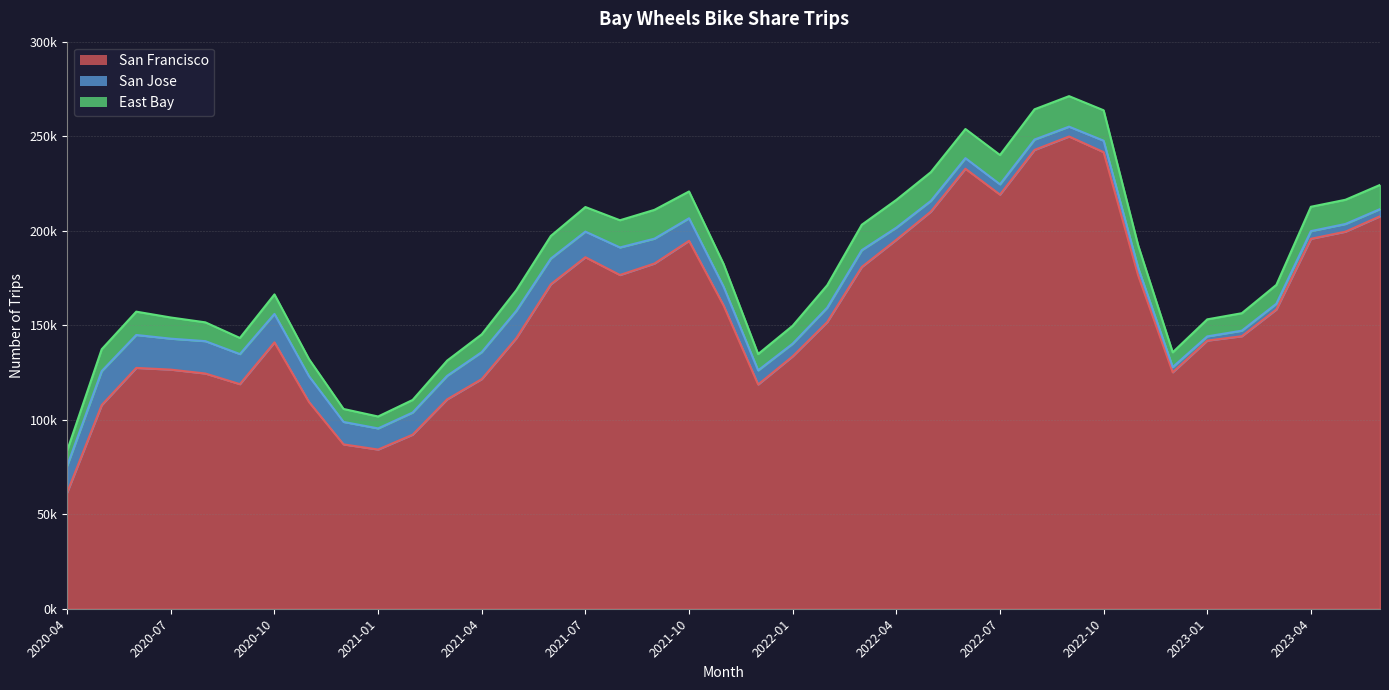

How many data points in San Francisco are less than 151680?

19